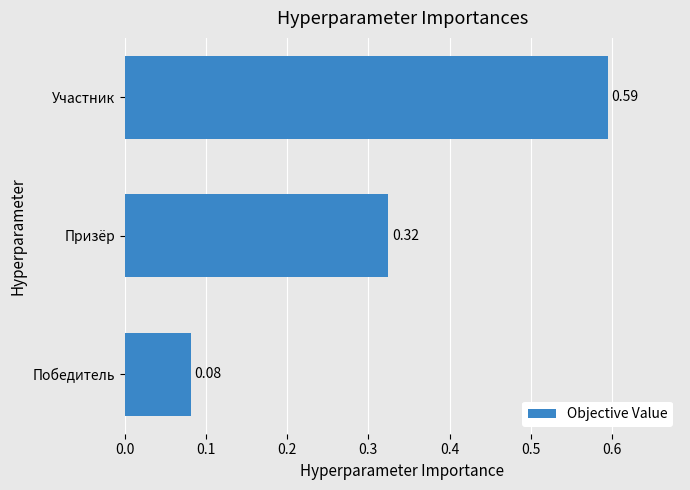

Between Победитель and Призёр, which is larger?

Призёр